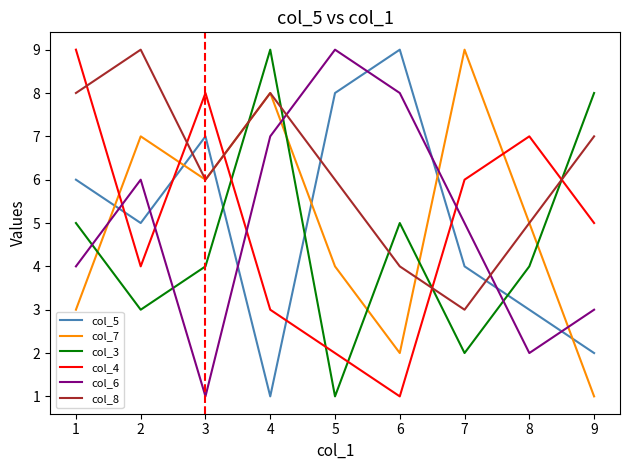

How many lines are shown in the chart?

6